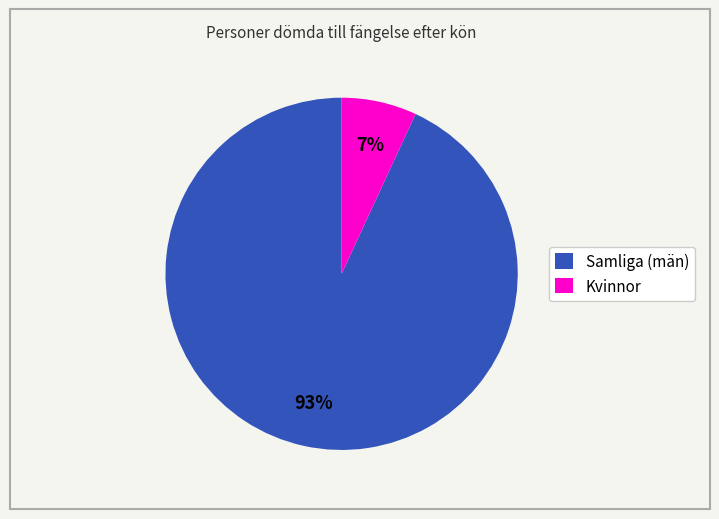

How many slices are in this pie chart?

2